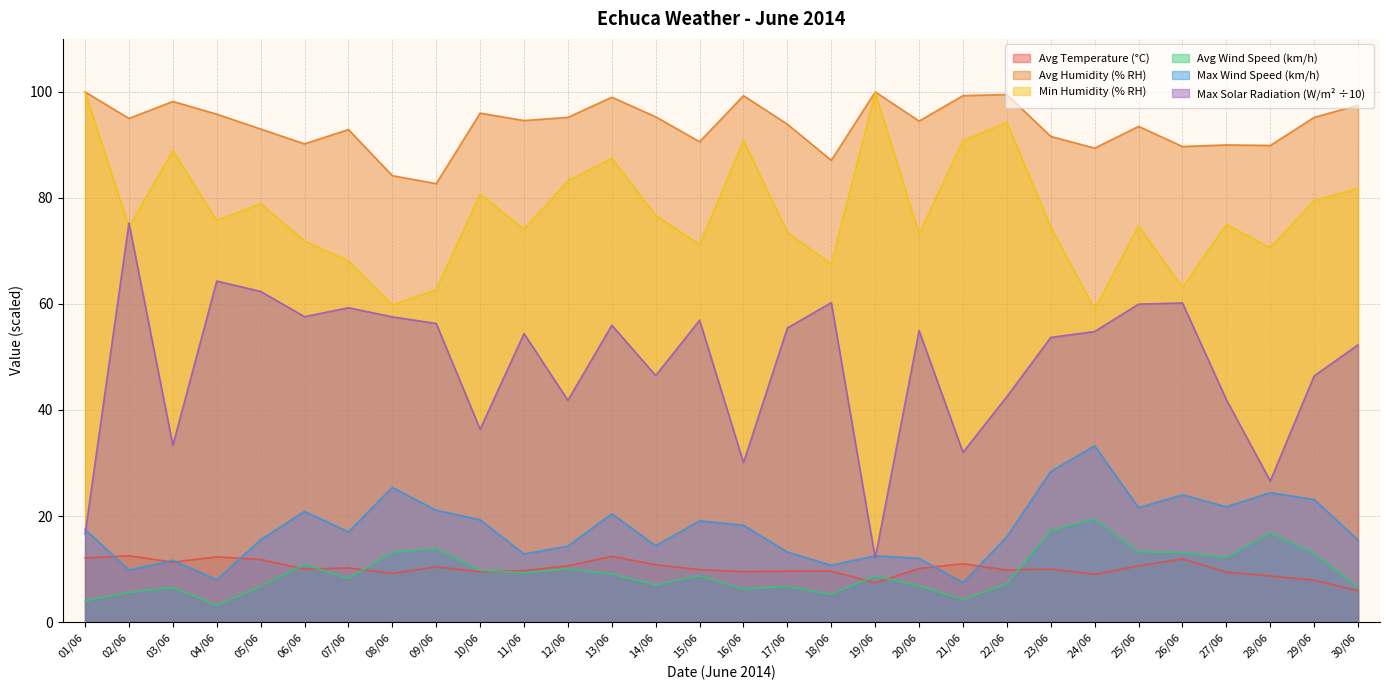

True or false: Max Wind Speed (km/h) and Avg Humidity (% RH) intersect in this chart.

False